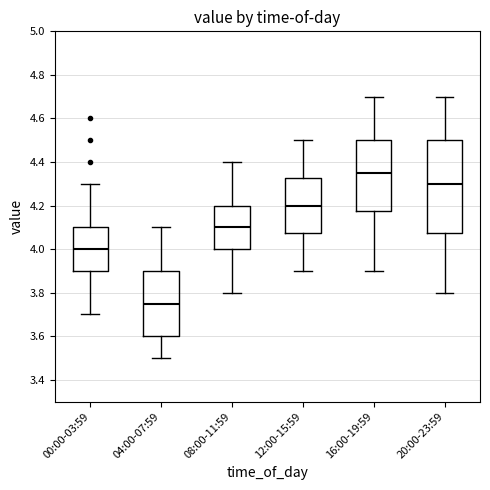

Where does the median line of the box for 12:00-15:59 sit on the y-axis? The values are not printed on the chart, so give them approximately, as read against the axis.

4.20